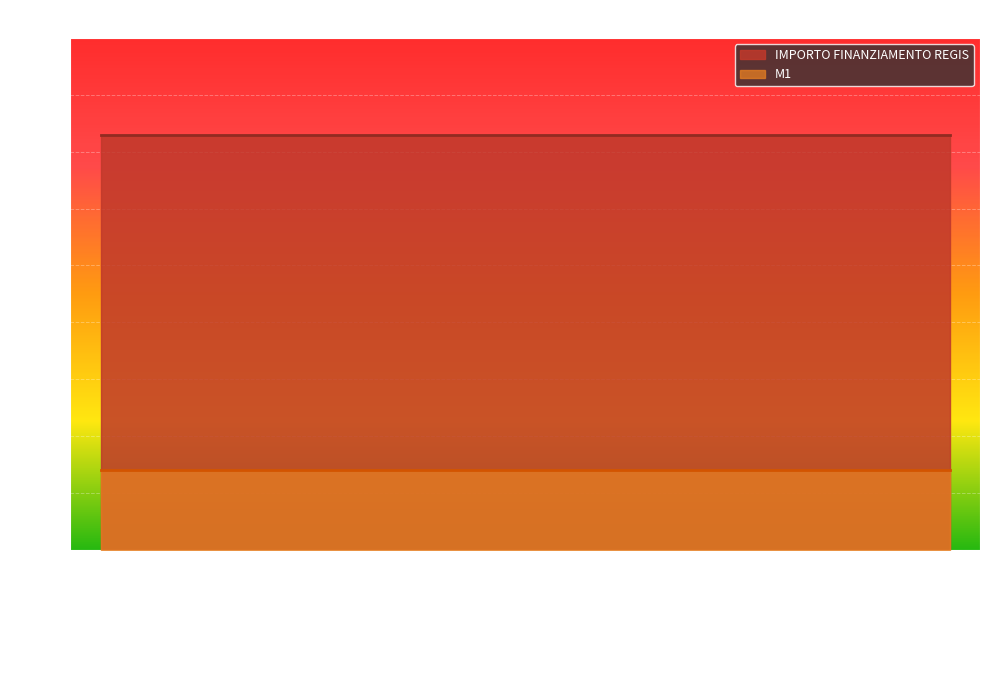

Read the M1 value at CASTRONNO.

1400